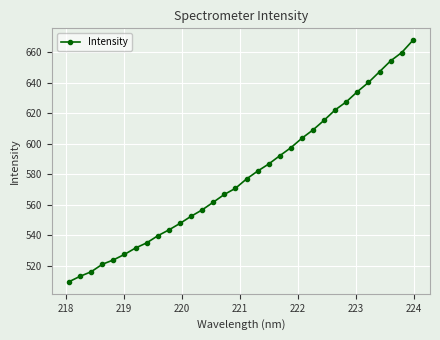

True or false: the data has more than 2 interior local peaks.

False